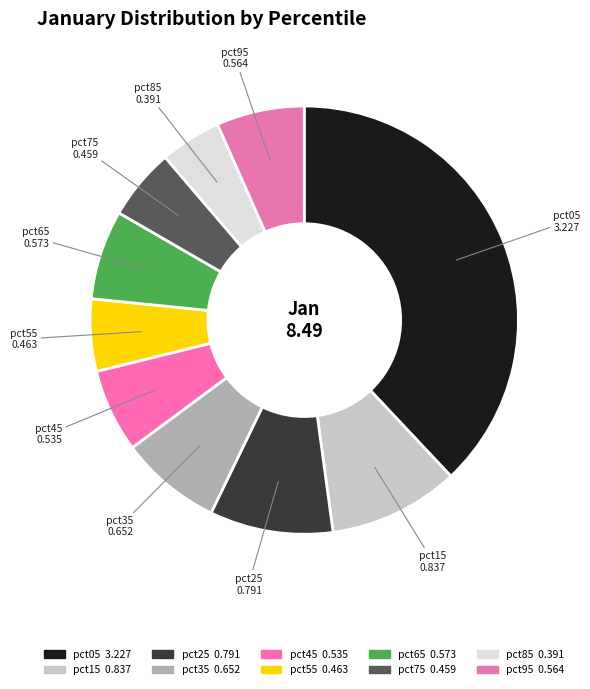

How many segments does this pie chart have?

10